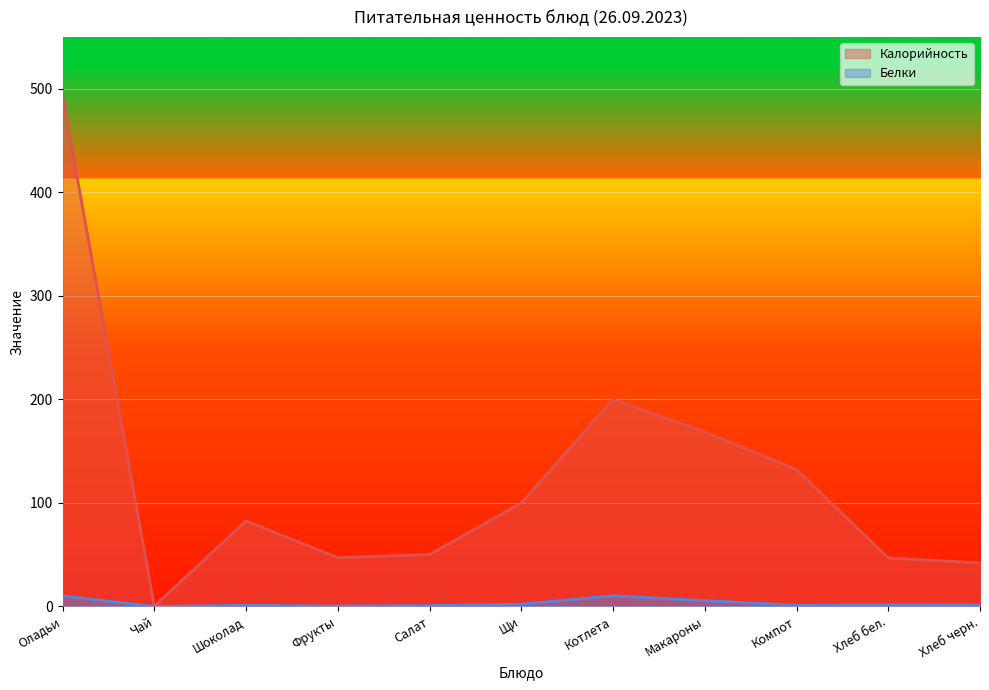

Reading left to right, what are all the values shown in this chart?

Калорийность: Оладьи=493.0	Чай=0.1	Шоколад=82.5	Фрукты=47.0	Салат=50.1	Щи=99.8	Котлета=199.8	Макароны=168.4	Компот=132.1	Хлеб бел.=46.8	Хлеб черн.=42.0
Белки: Оладьи=10.0	Чай=0.0	Шоколад=1.1	Фрукты=0.4	Салат=0.8	Щи=2.1	Котлета=10.2	Макароны=5.5	Компот=1.0	Хлеб бел.=1.6	Хлеб черн.=1.4